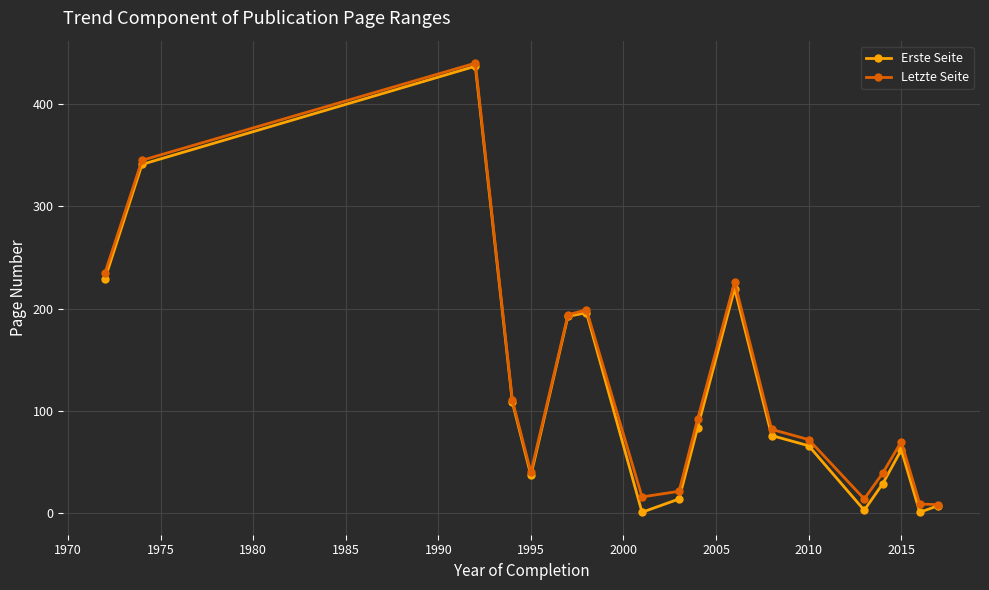

What are all the series names shown in the legend?

Erste Seite, Letzte Seite